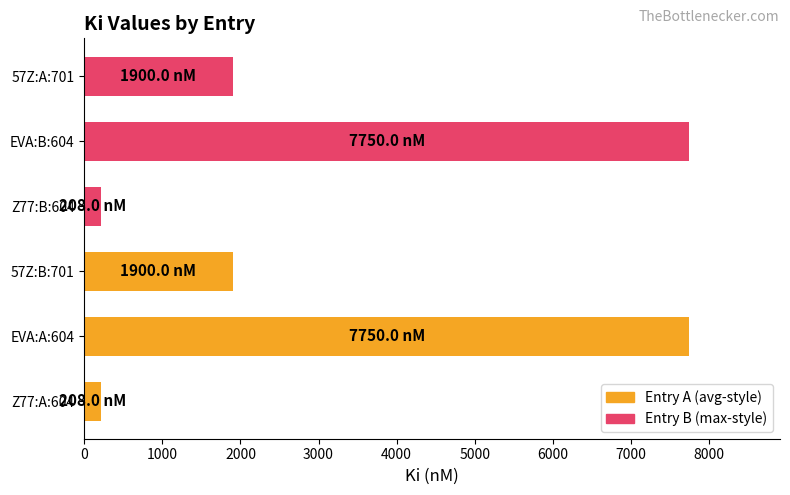

What is the total value across all series at 0?

416